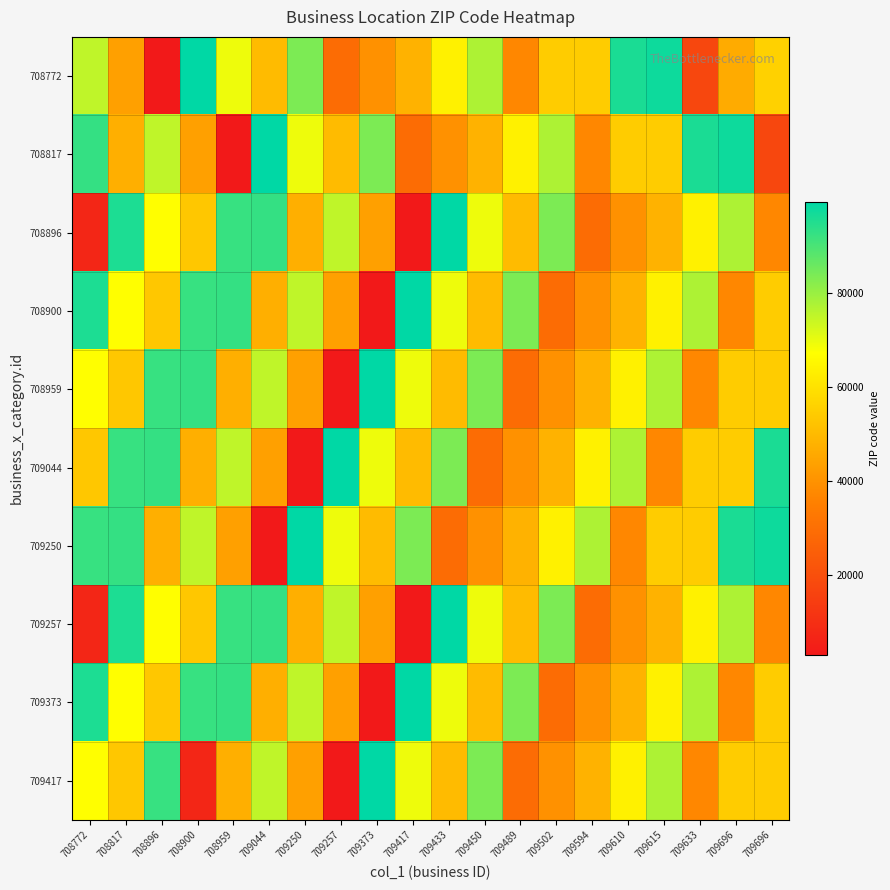

What is the spread (max minus min) of values at 709417?

96324